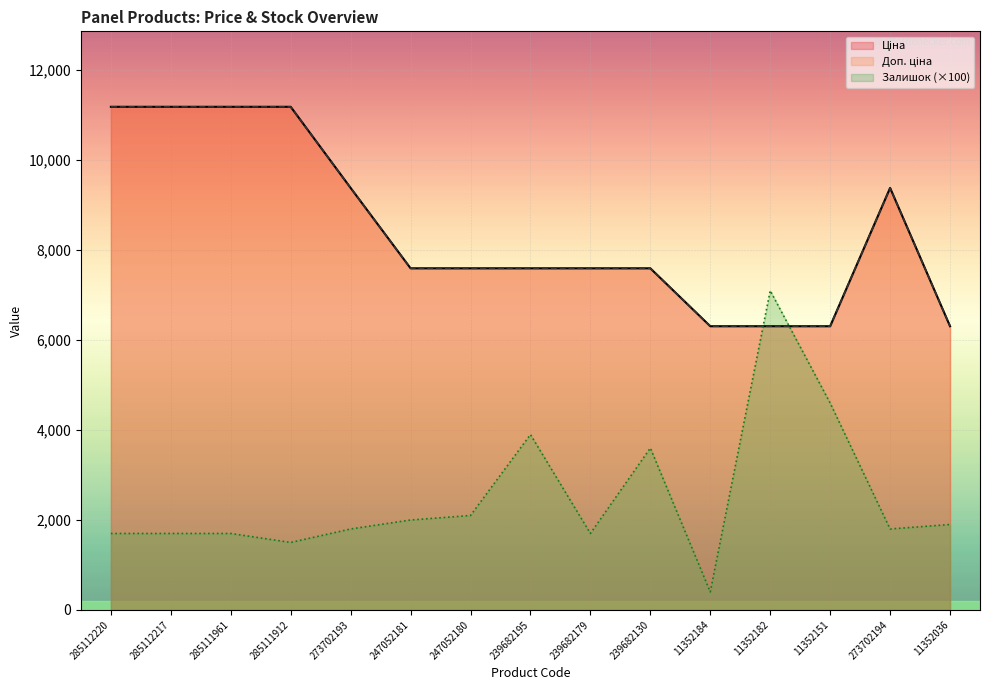

How many values in the Залишок (×100) series are below 1800?

6